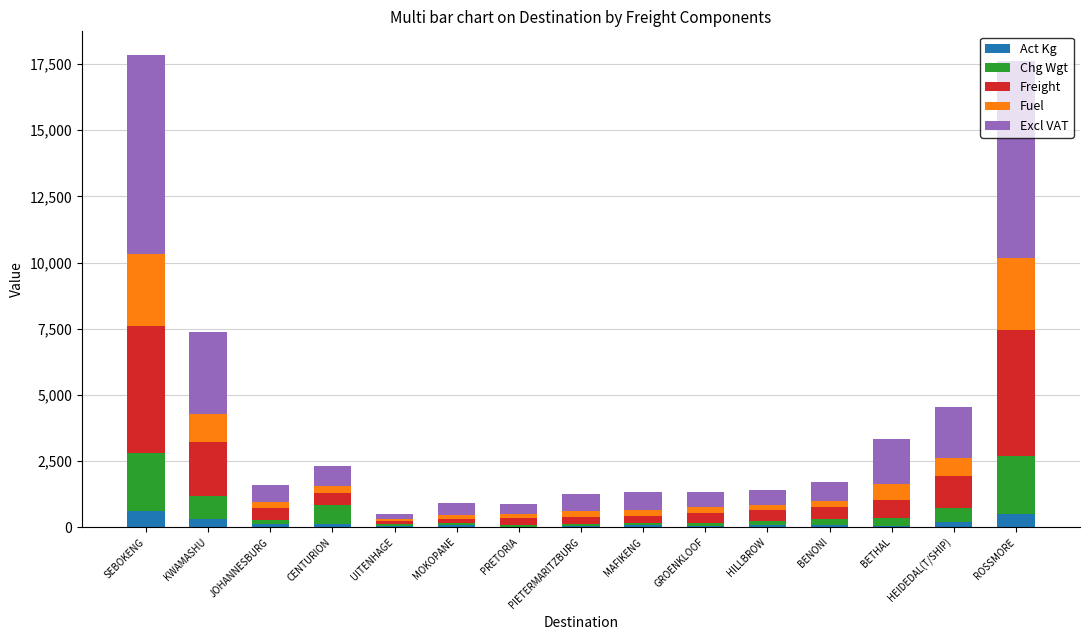

What is the sum of all Act Kg values?

2355.0